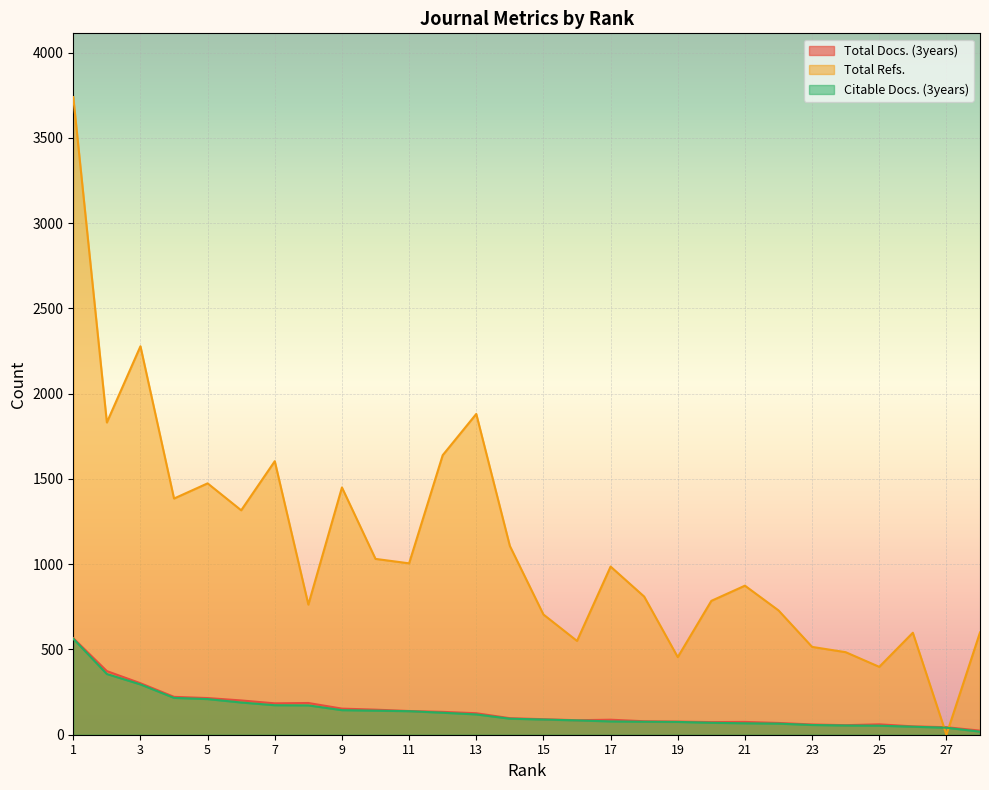

How many categories are shown in the chart?

28